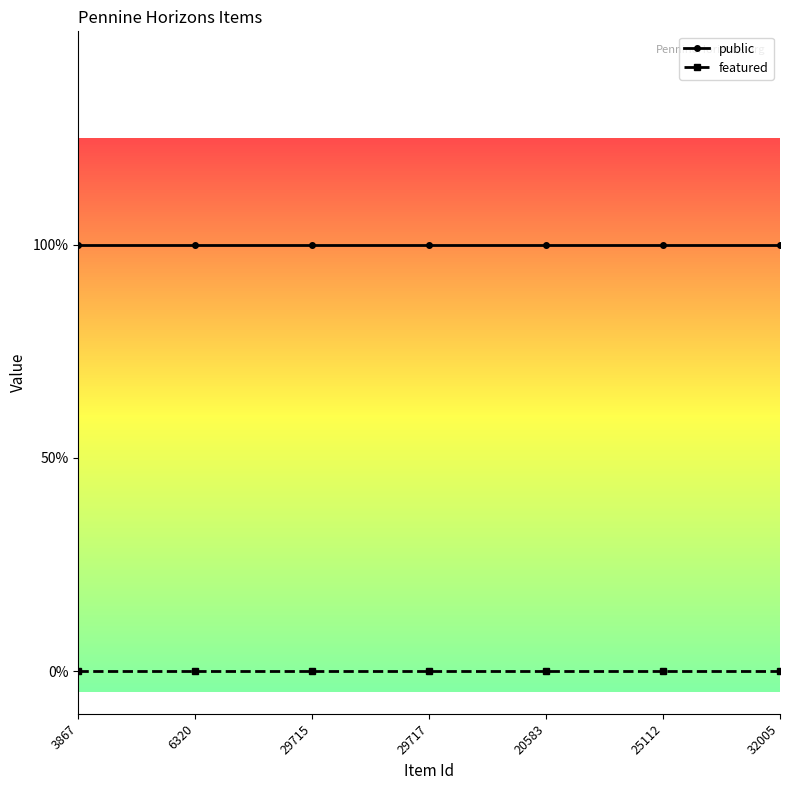

Which series has the largest total across all categories?

public